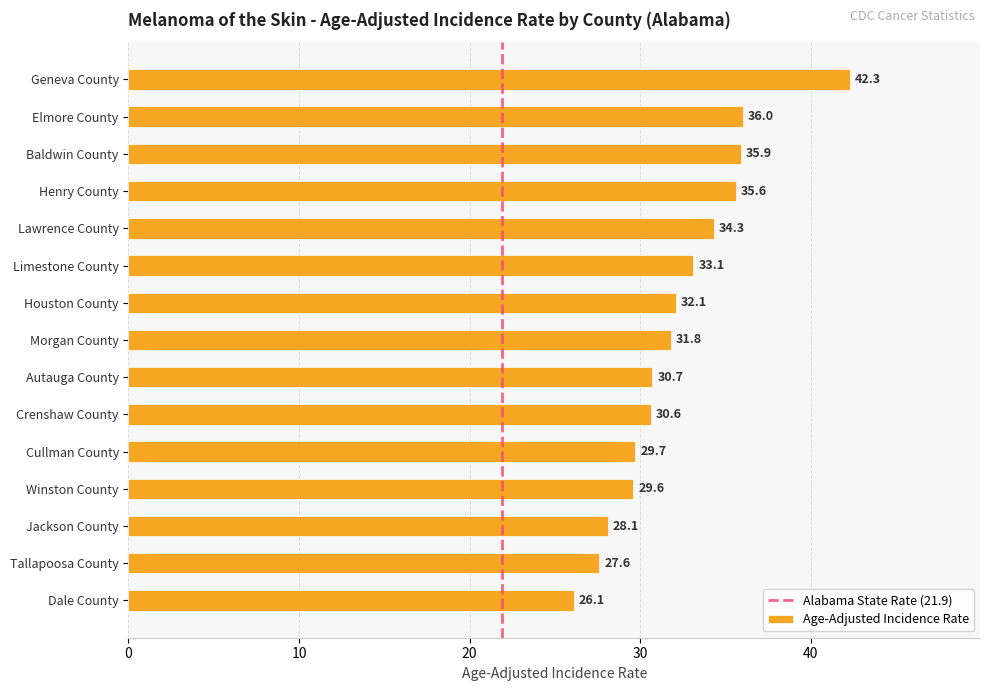

True or false: the data shows 63.0 at Geneva County.

False